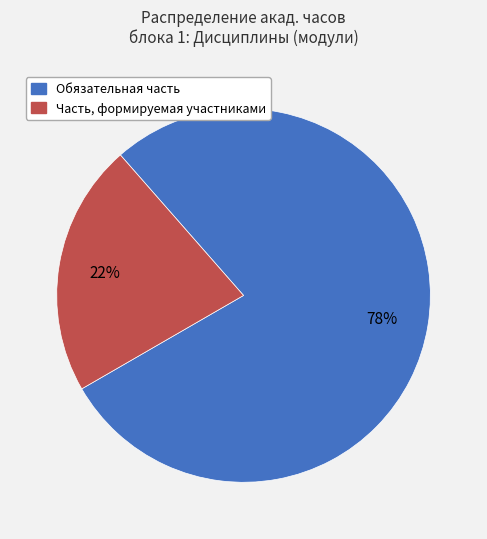

Count the number of slices in the pie.

2